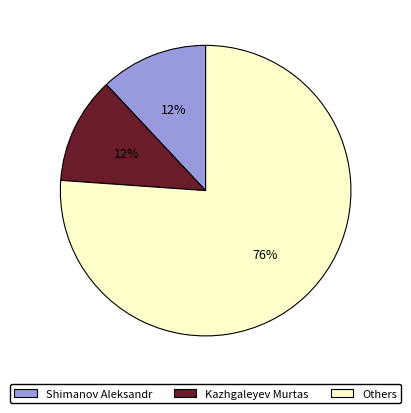

Does any single category account for the majority?

Yes